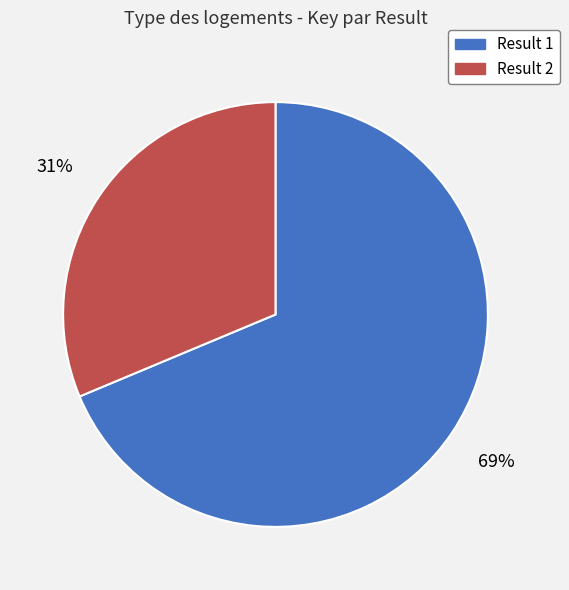

To the nearest percent, what is the average slice percentage?

50%